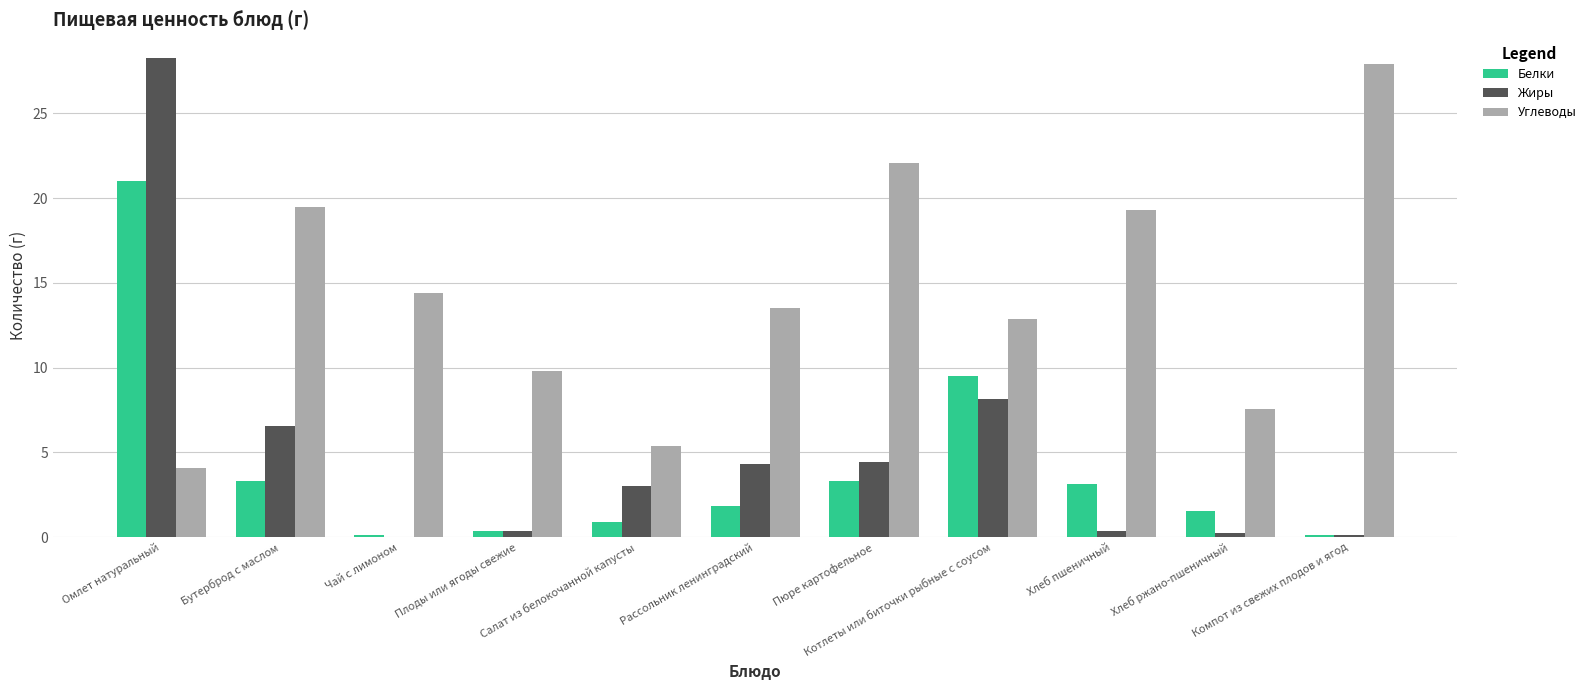

Which series has the largest total across all categories?

Углеводы